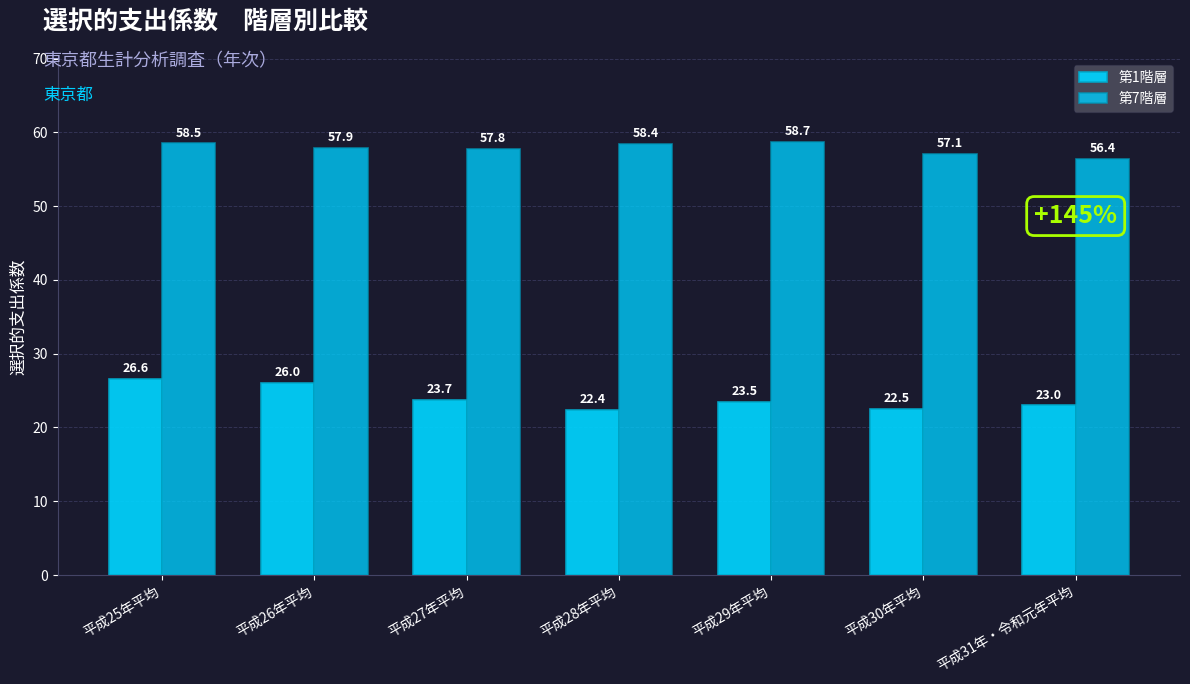

List the series in order of their overall mean, highest first.

第7階層, 第1階層